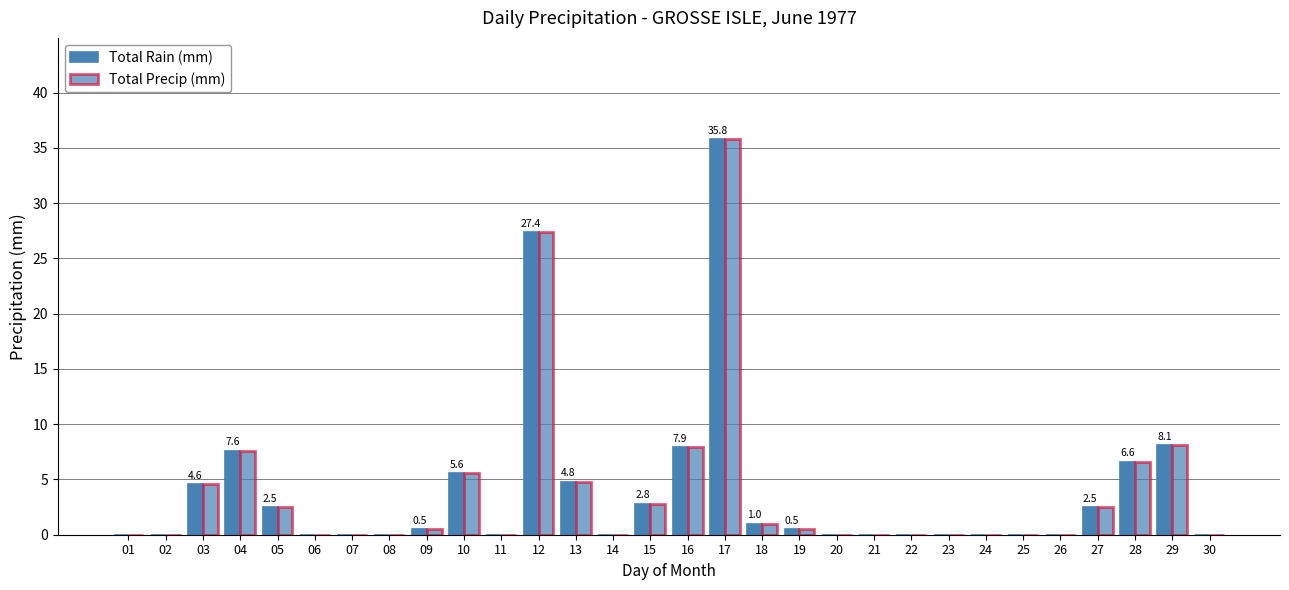

Are the bars grouped side by side (vs. stacked)?

Yes